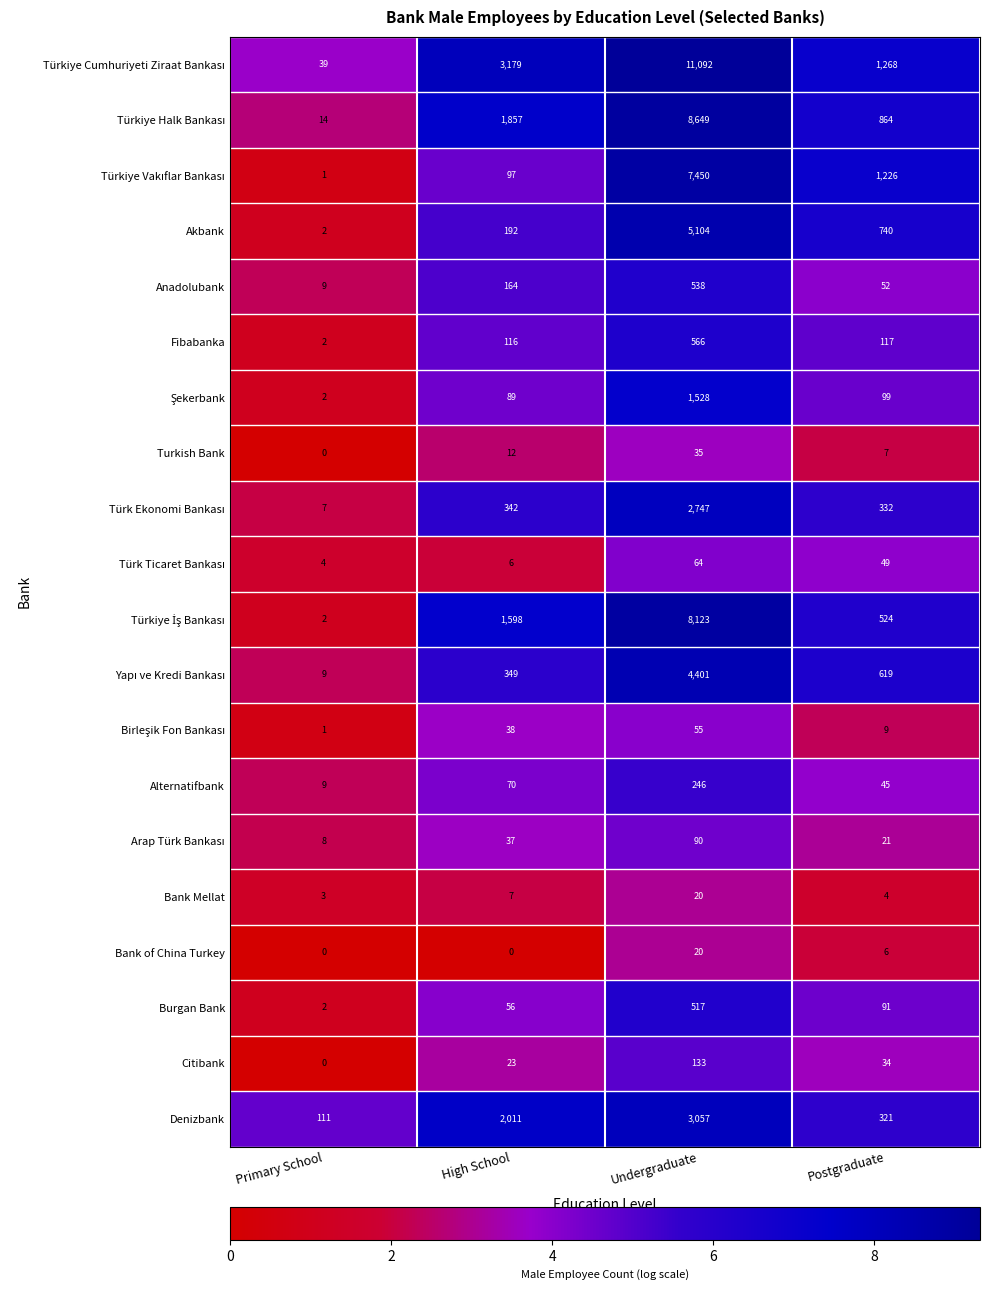

Rank the categories by Citibank value from highest to lowest.

Undergraduate, Postgraduate, High School, Primary School